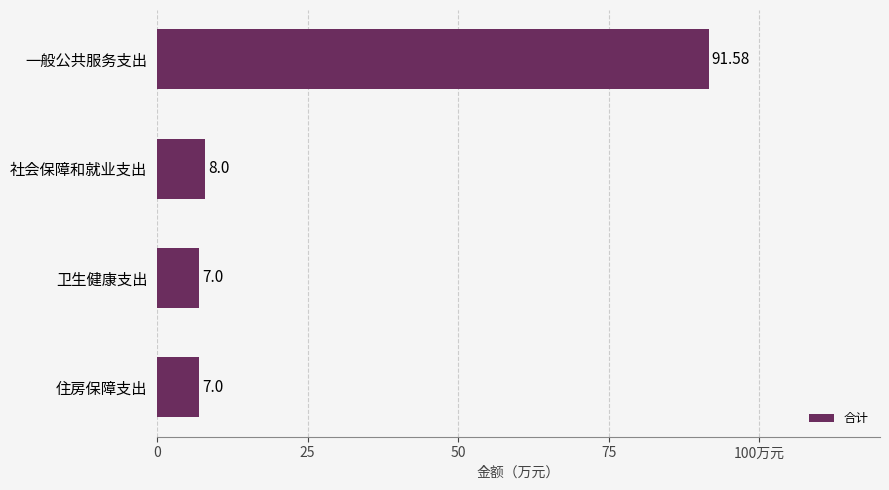

Are the bars horizontal?

Yes